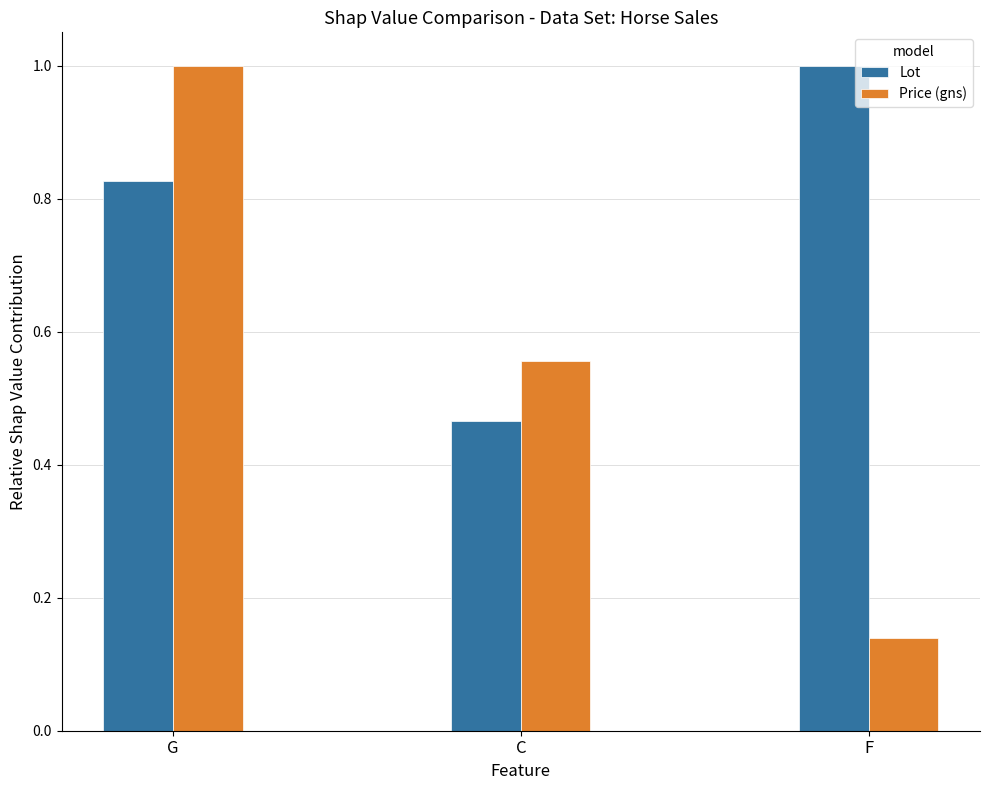

Which series has the largest range (max minus min)?

Price (gns)